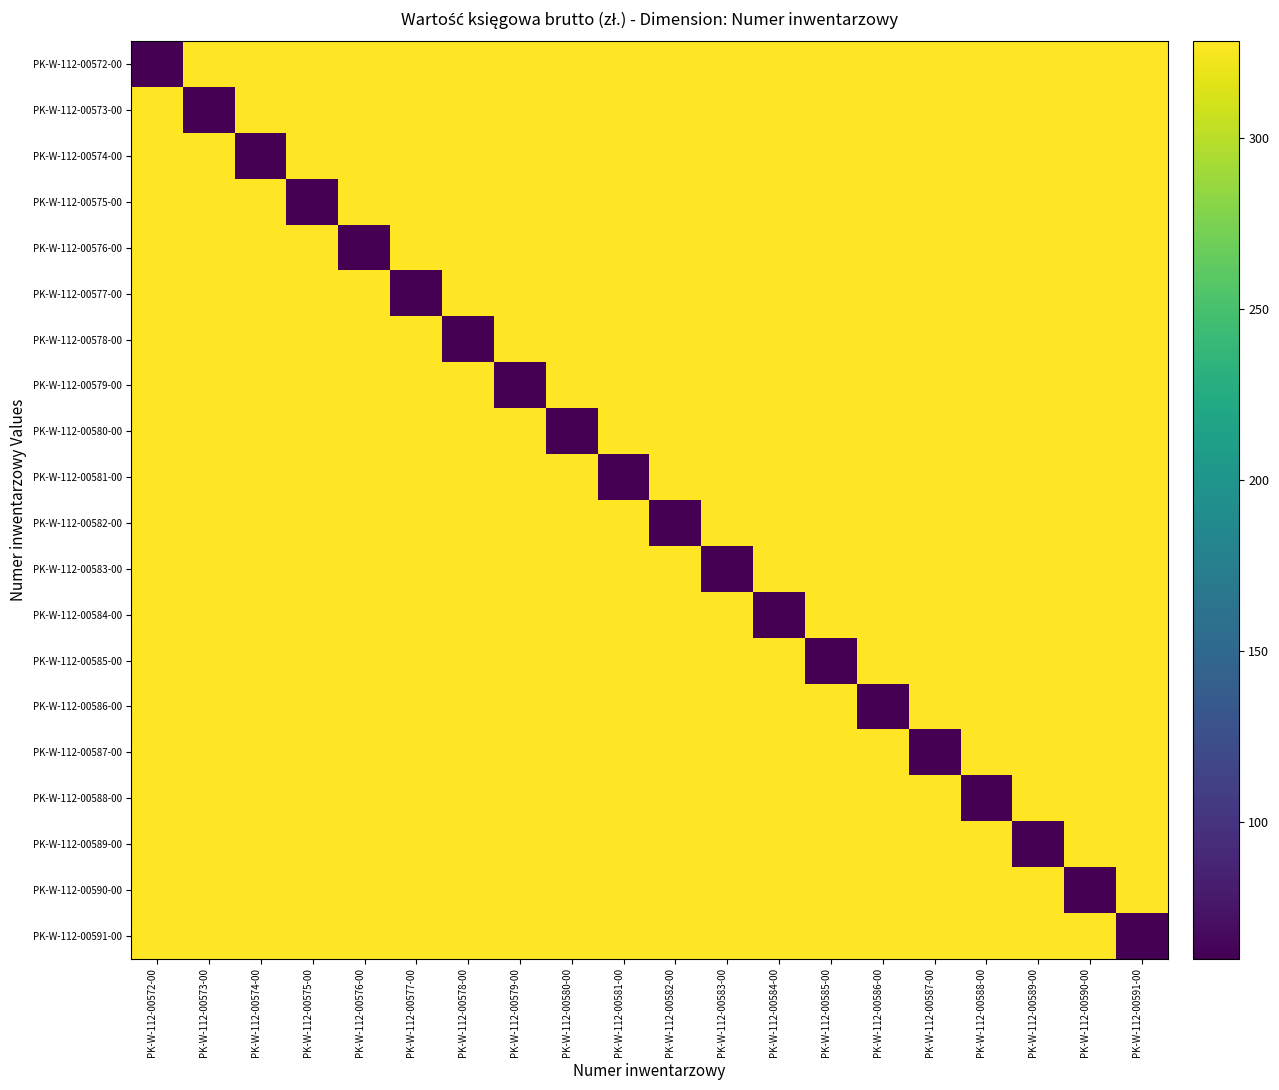

At PK-W-112-00589-00, list the series in order from largest to smallest.

PK-W-112-00572-00, PK-W-112-00573-00, PK-W-112-00574-00, PK-W-112-00575-00, PK-W-112-00576-00, PK-W-112-00577-00, PK-W-112-00578-00, PK-W-112-00579-00, PK-W-112-00580-00, PK-W-112-00581-00, PK-W-112-00582-00, PK-W-112-00583-00, PK-W-112-00584-00, PK-W-112-00585-00, PK-W-112-00586-00, PK-W-112-00587-00, PK-W-112-00588-00, PK-W-112-00590-00, PK-W-112-00591-00, PK-W-112-00589-00